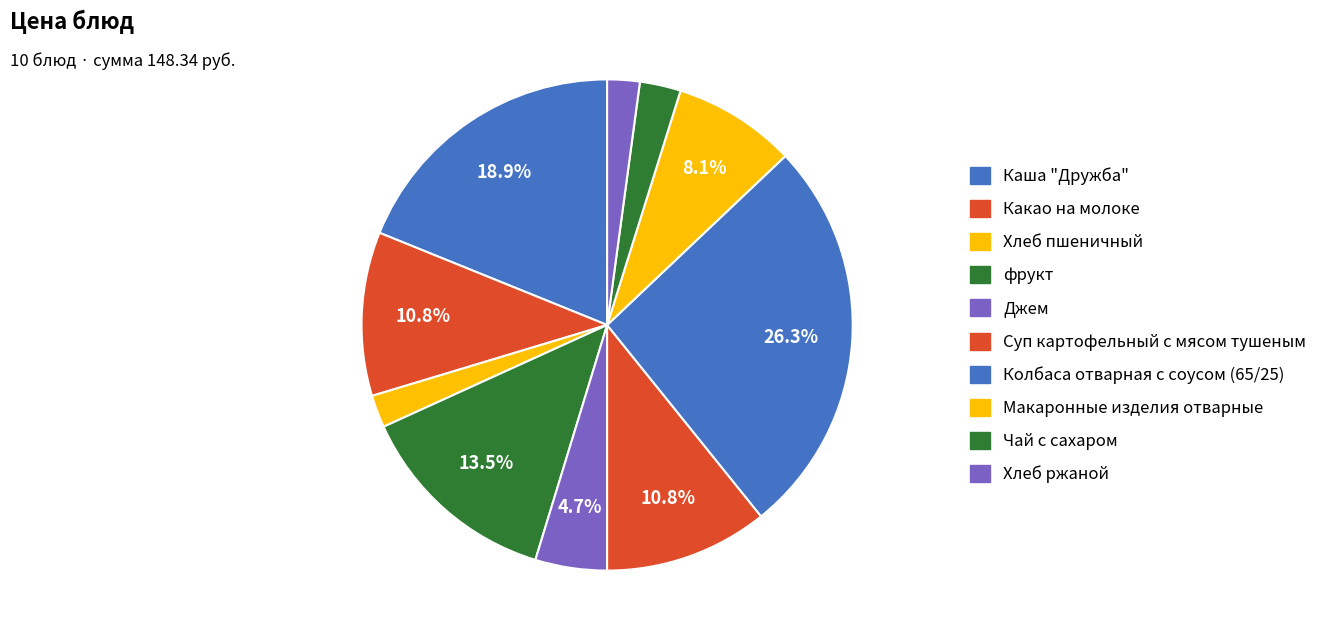

Between Джем and Хлеб ржаной, which is larger?

Джем